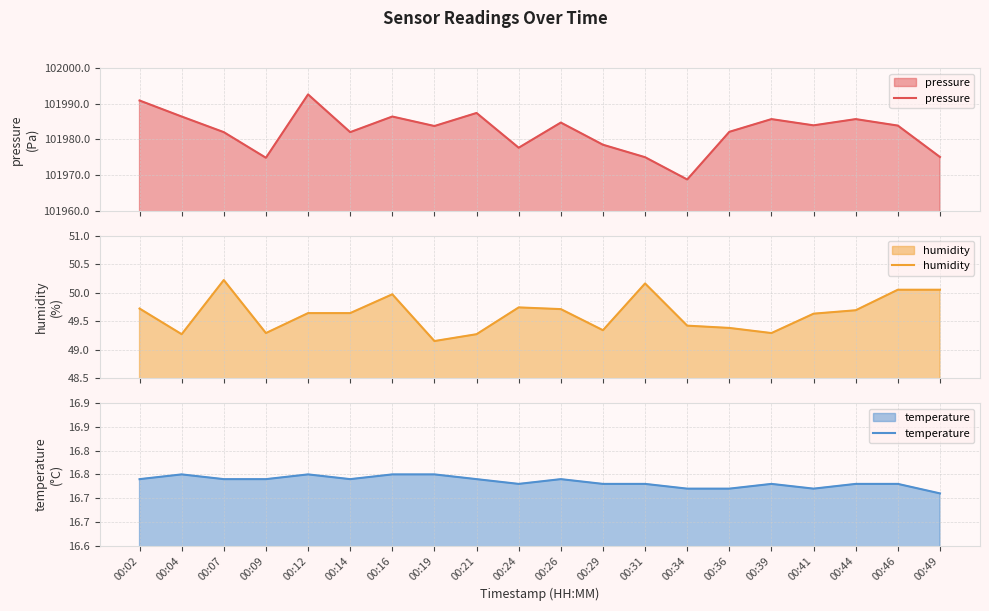

What is the spread (max minus min) of values at 00:41?

101967.2